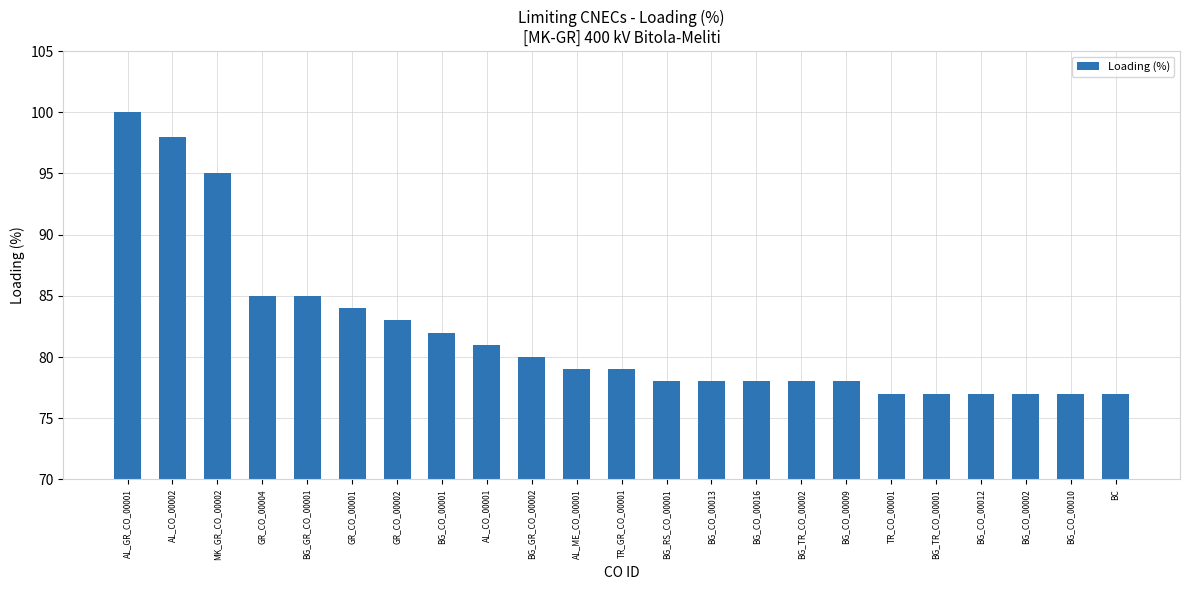

Is it true that the value at BG_CO_00001 is 82?

True